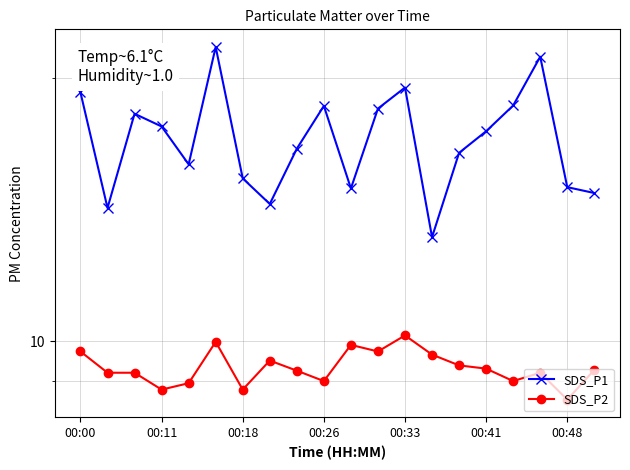

Is it true that SDS_P2 equals 4.2 at 00:33?

False